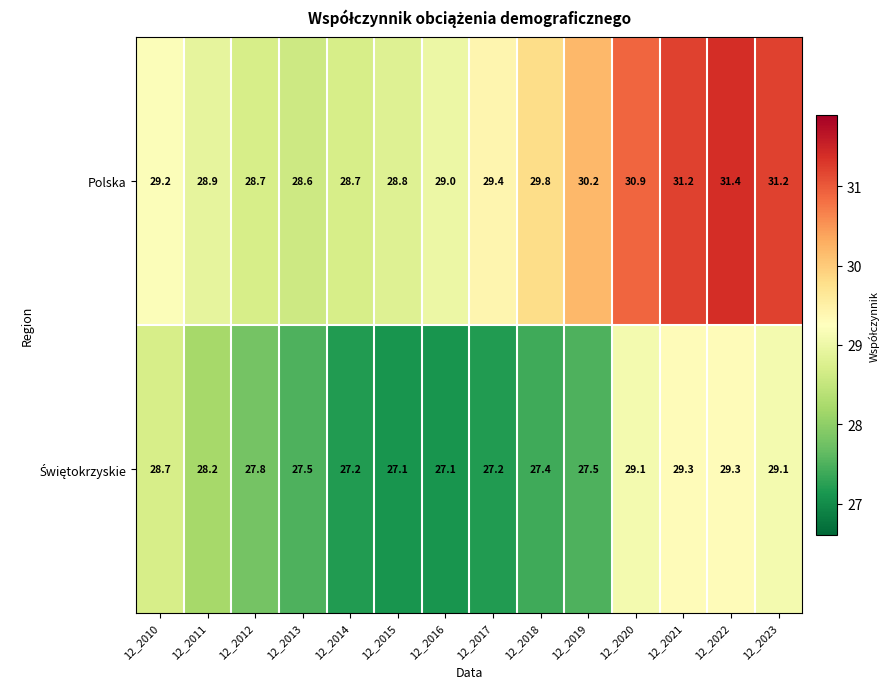

At which label is Polska closest to 30?

12_2018